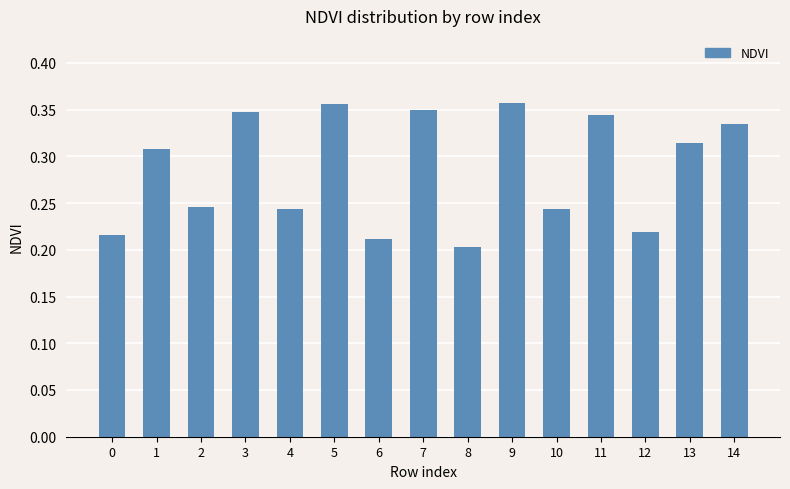

What is the sum of all values?

4.3